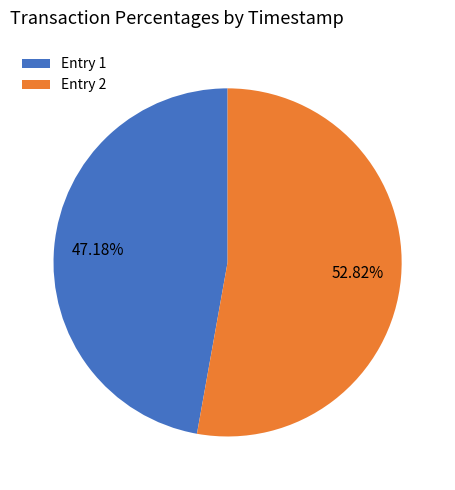

Does Entry 1 represent more than half of the total?

No